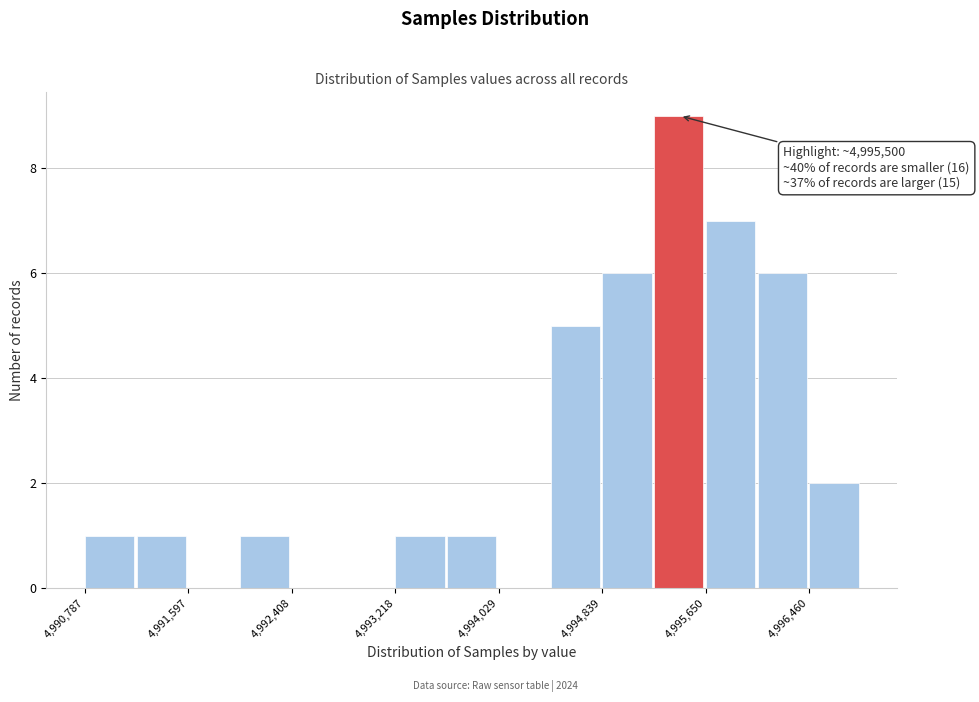

Which range on the x-axis has the tallest bar?

4995200 to 4995700